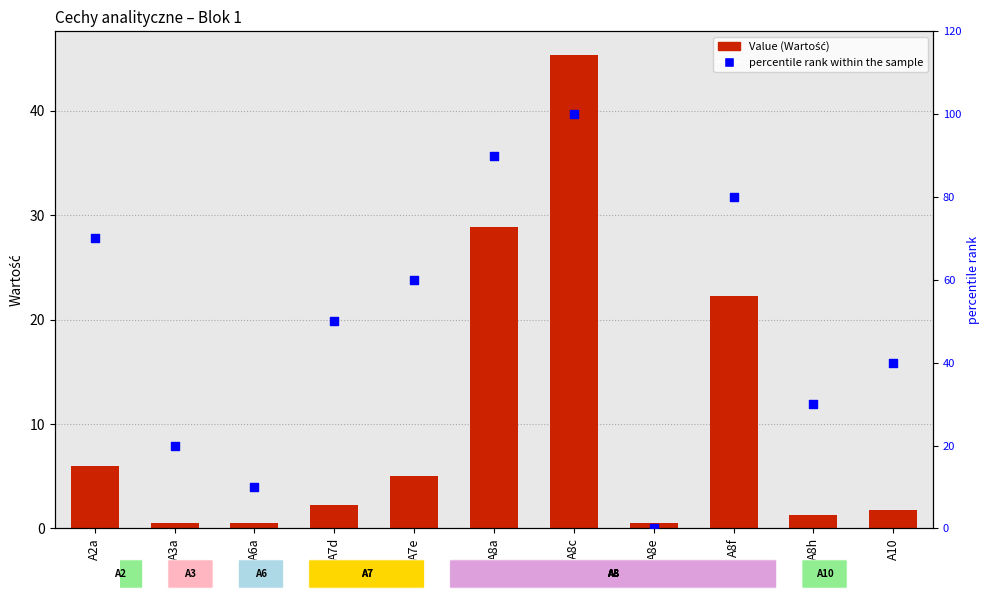

At which category is the sum across all series the highest?

A8c